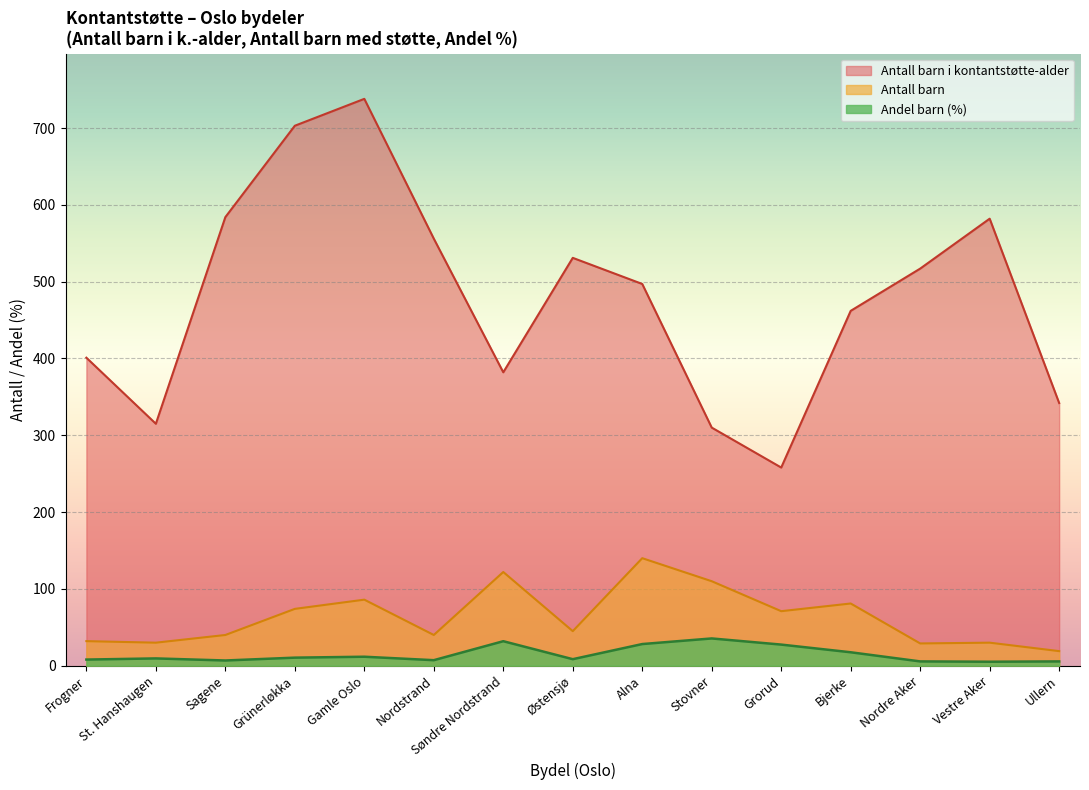

What is the total value across all series at St. Hanshaugen?

354.5